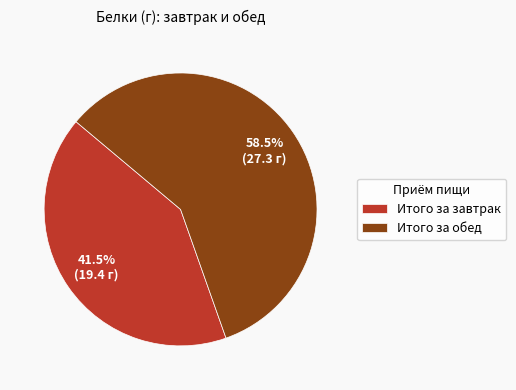

Which slice is the smallest?

Итого за завтрак